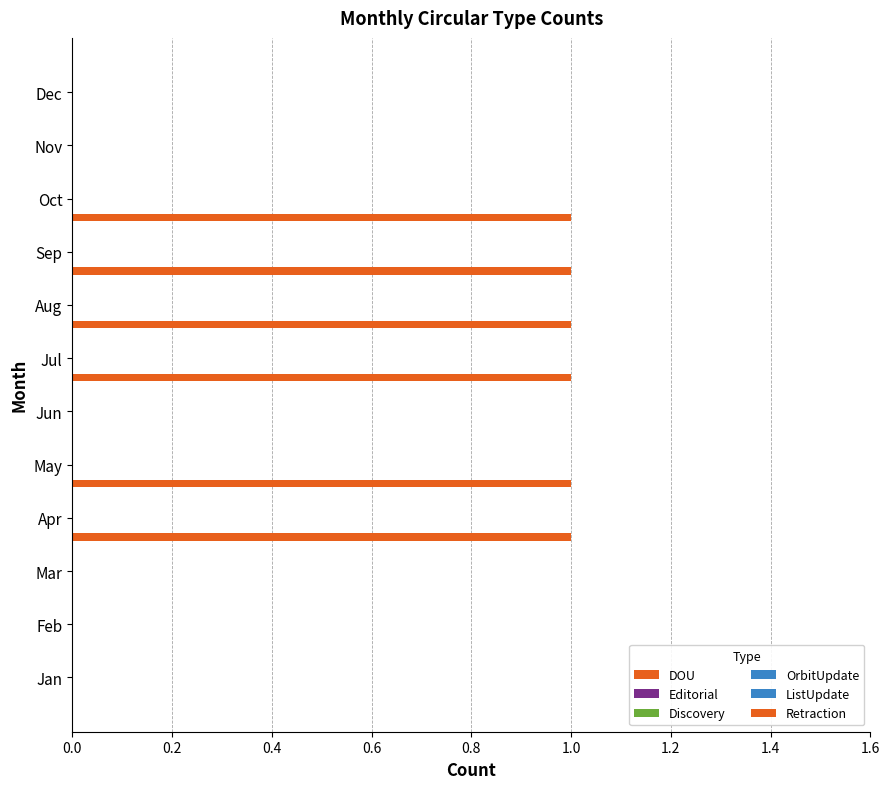

Count the number of categories in the chart.

12